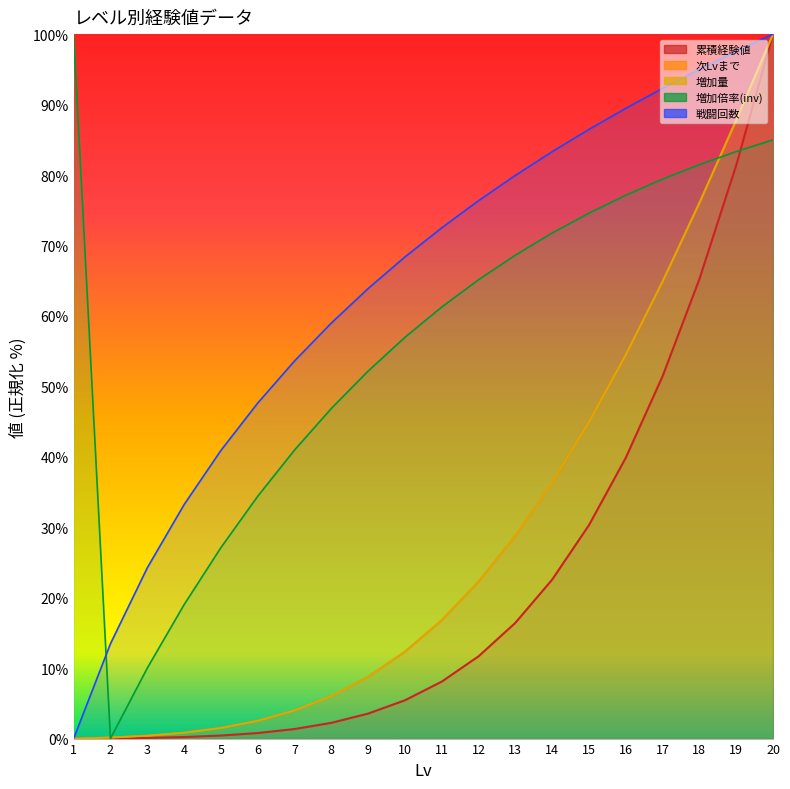

At which label is 戦闘回数 closest to 50?

6